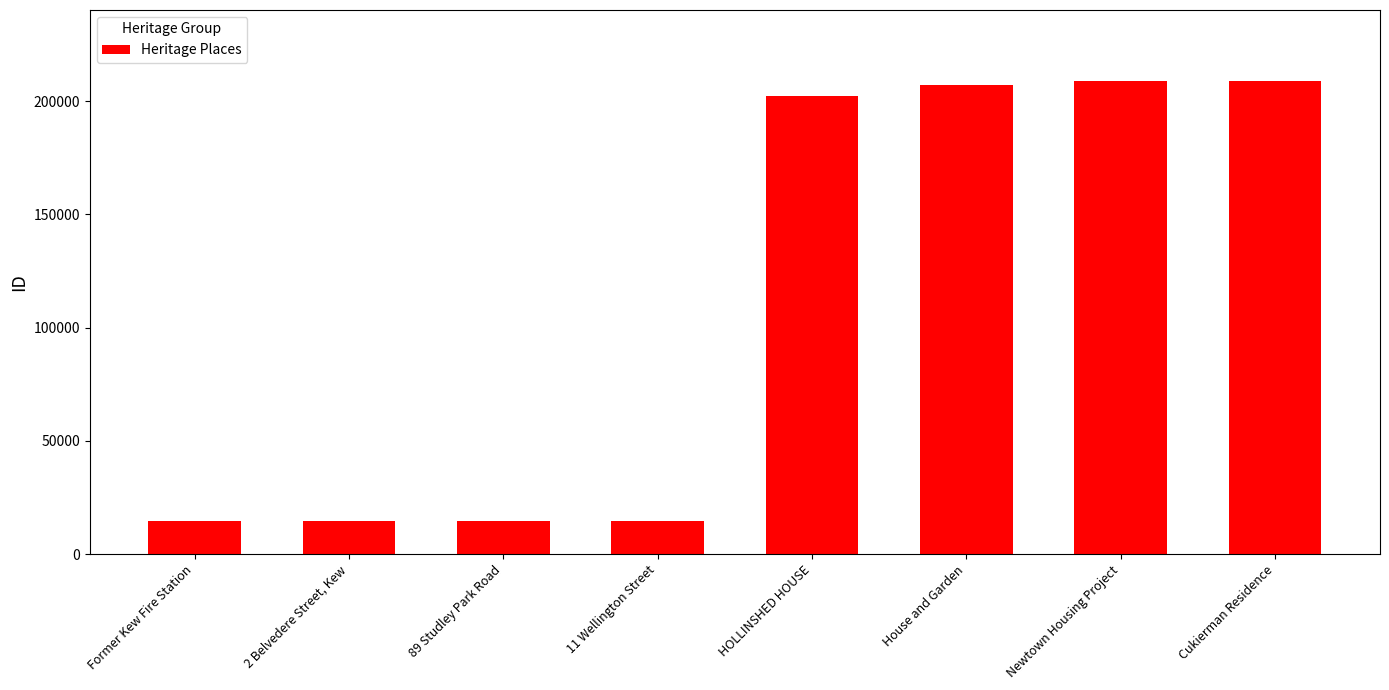

Between House and Garden and Former Kew Fire Station, which is larger?

House and Garden